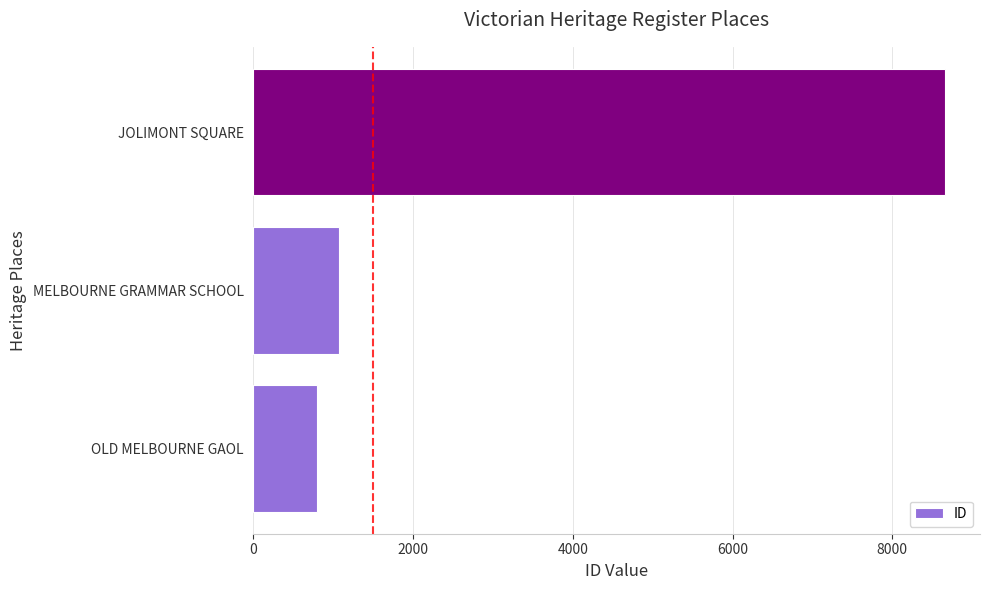

The value at JOLIMONT SQUARE is 5666. True or false?

False